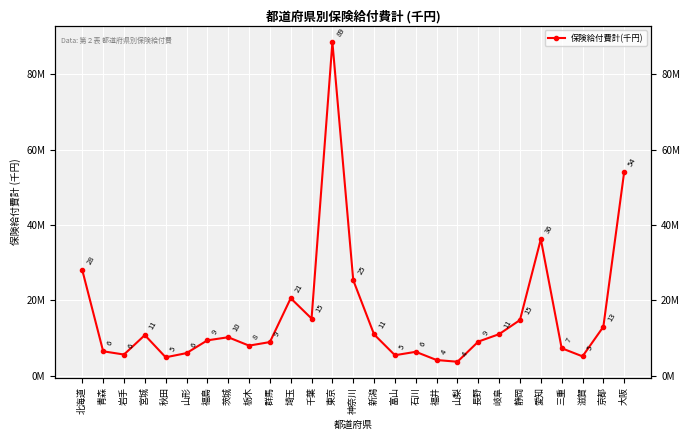

List the labels in order of value, largest first.

東京, 大阪, 愛知, 北海道, 神奈川, 埼玉, 千葉, 静岡, 京都, 岐阜, 新潟, 宮城, 茨城, 福島, 長野, 群馬, 栃木, 三重, 青森, 石川, 山形, 岩手, 富山, 滋賀, 秋田, 福井, 山梨